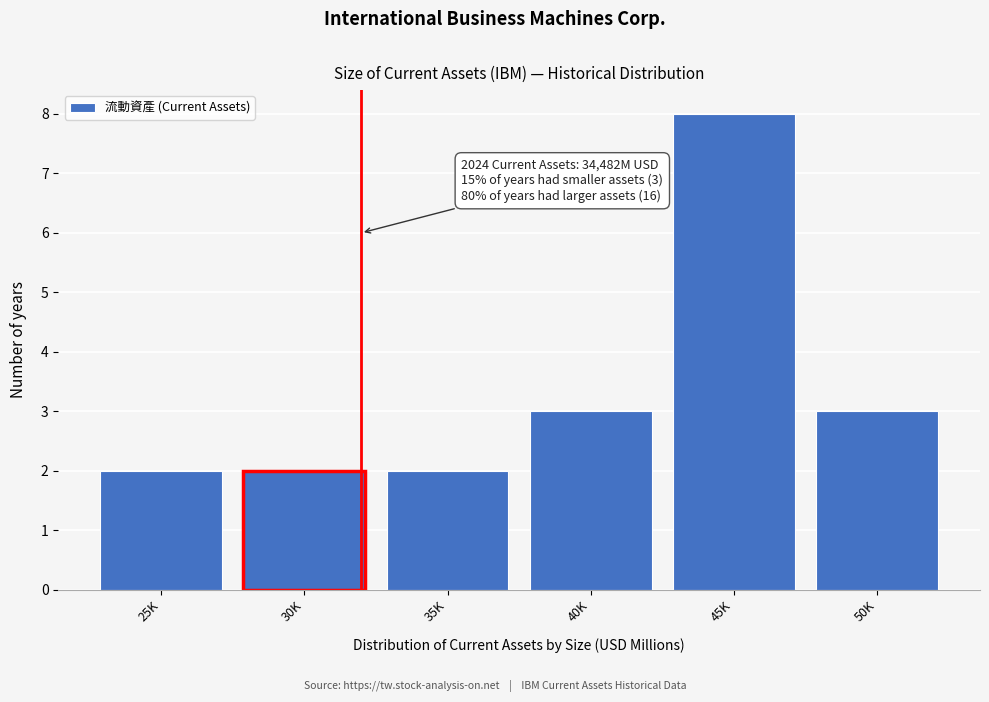

Reading left to right, list all the values displayed in this chart.

2	2	2	3	8	3